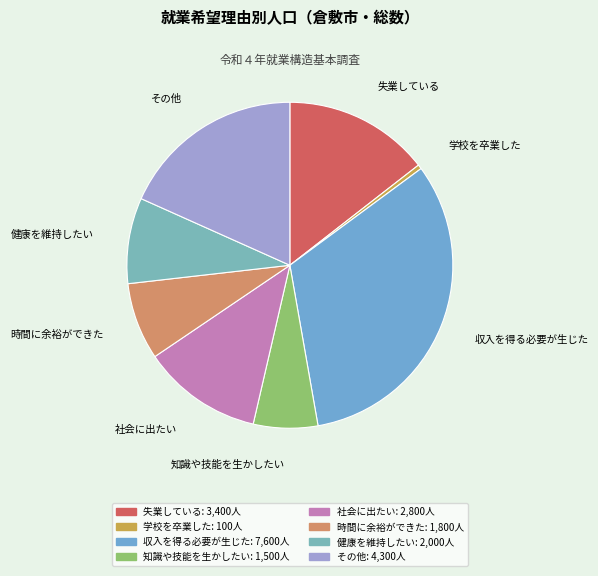

Does 学校を卒業した account for over 50% of the chart?

No